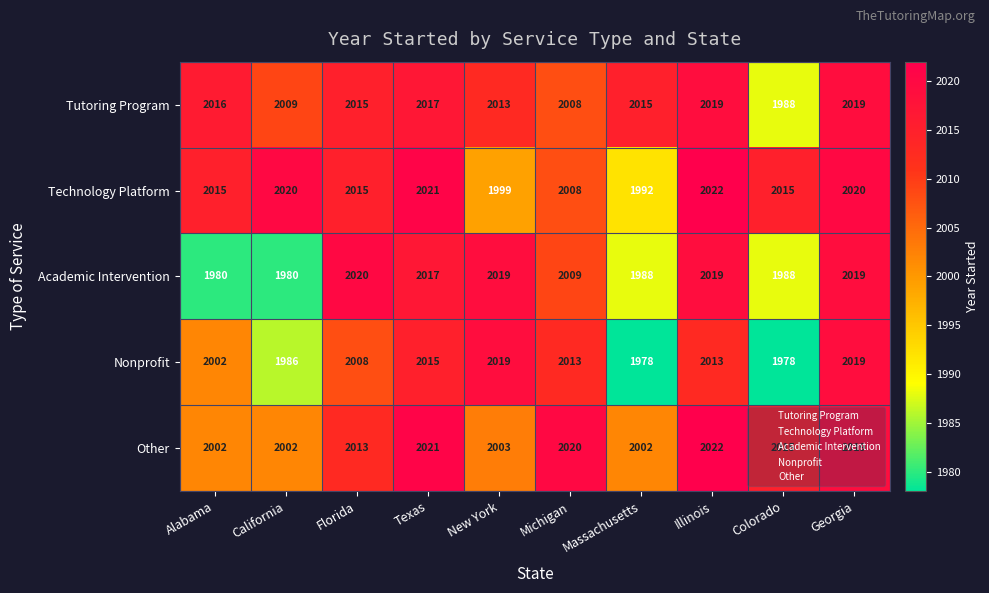

At which category is the sum across all series the highest?

Georgia